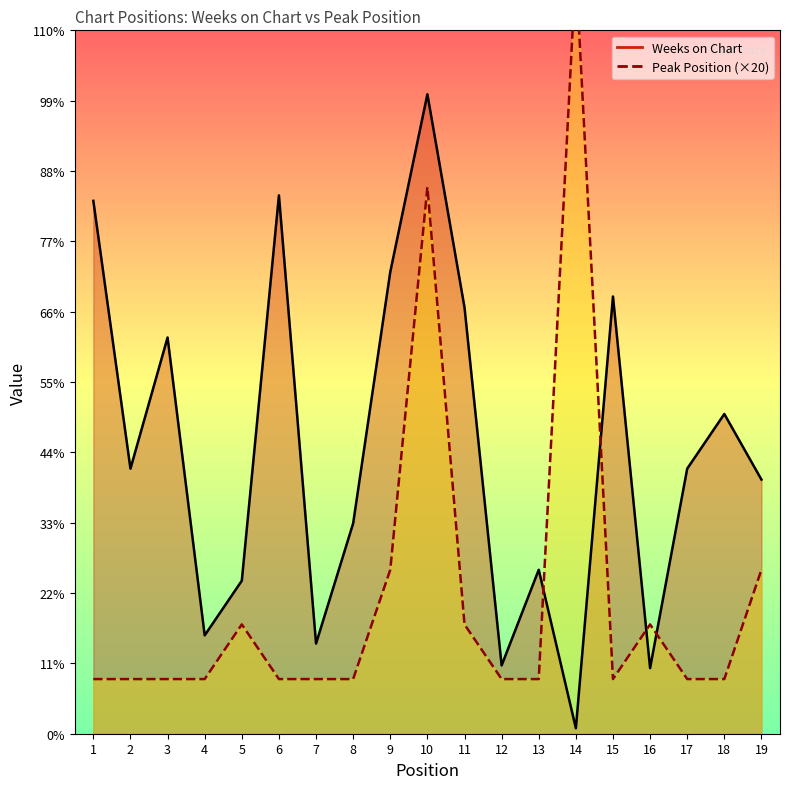

List the labels in order of Weeks on Chart value, largest first.

10, 6, 1, 9, 15, 11, 3, 18, 2, 17, 19, 8, 13, 5, 4, 7, 12, 16, 14